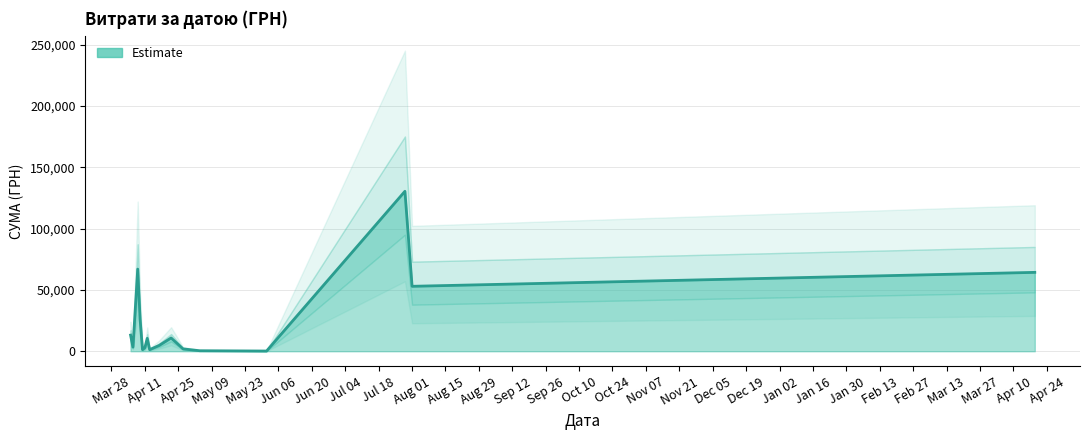

How many values in the СУМА (ГРН) series exceed 3059?

20